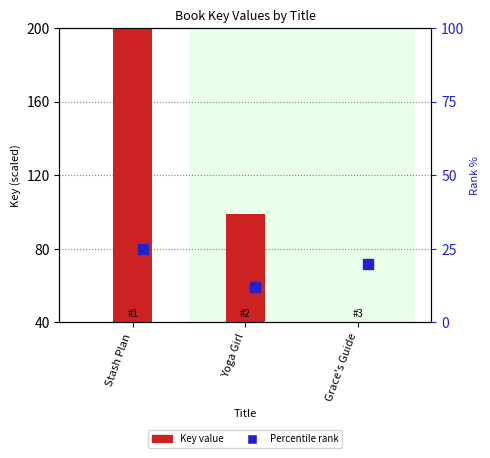

Rank the categories by value from lowest to highest.

Grace's Guide, Yoga Girl, Stash Plan